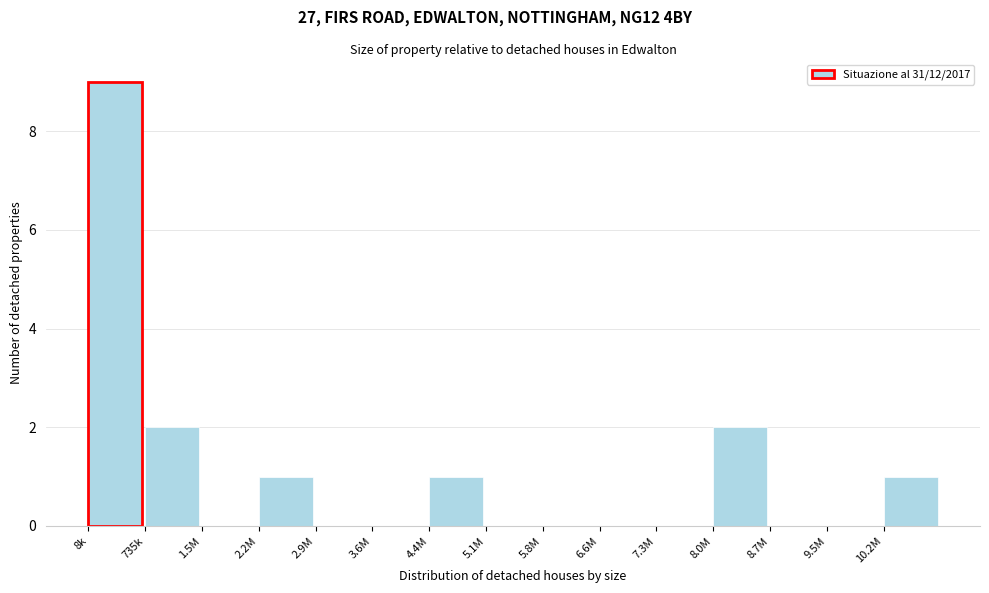

Reading left to right, list all the values displayed in this chart.

8k=9	735k=2	1.5M=0	2.2M=1	2.9M=0	3.6M=0	4.4M=1	5.1M=0	5.8M=0	6.6M=0	7.3M=0	8.0M=2	8.7M=0	9.5M=0	10.2M=1